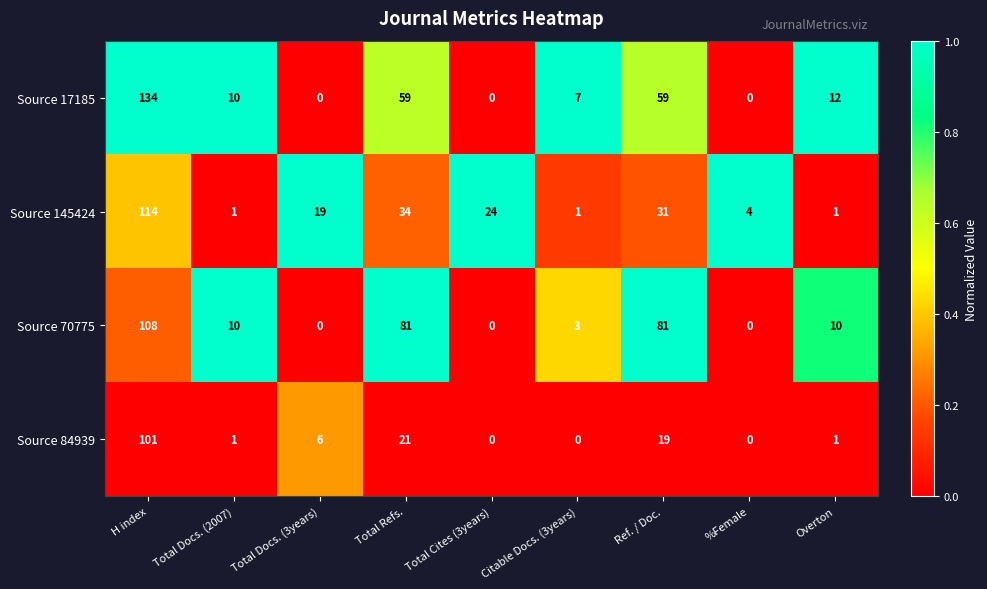

Rank the series at H index from lowest to highest value.

Source 84939, Source 70775, Source 145424, Source 17185